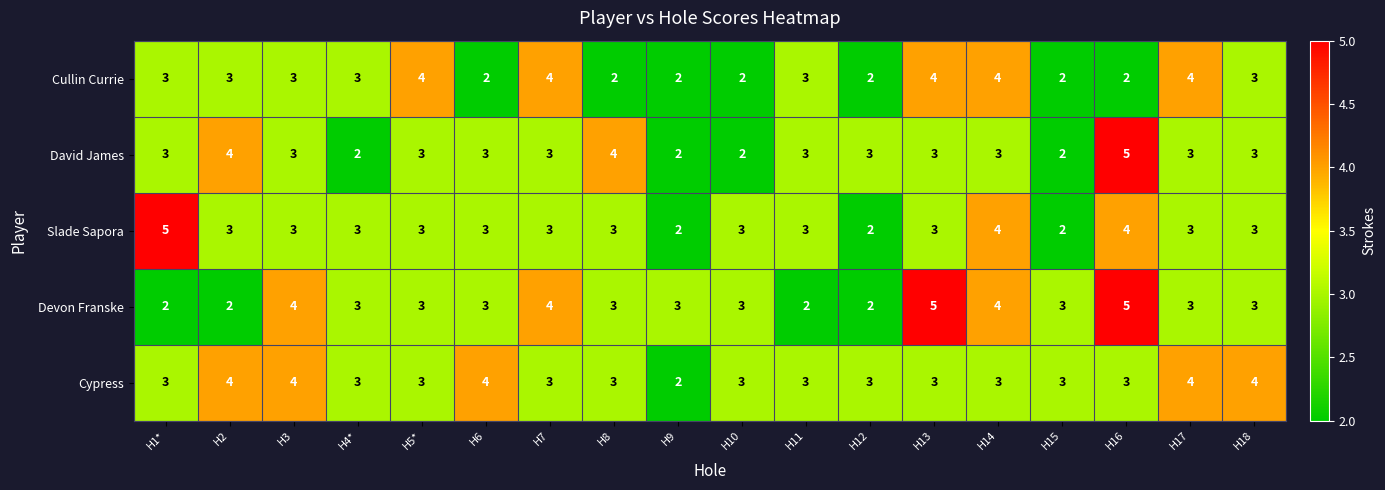

Which series changed the most between H1* and H18?

Slade Sapora